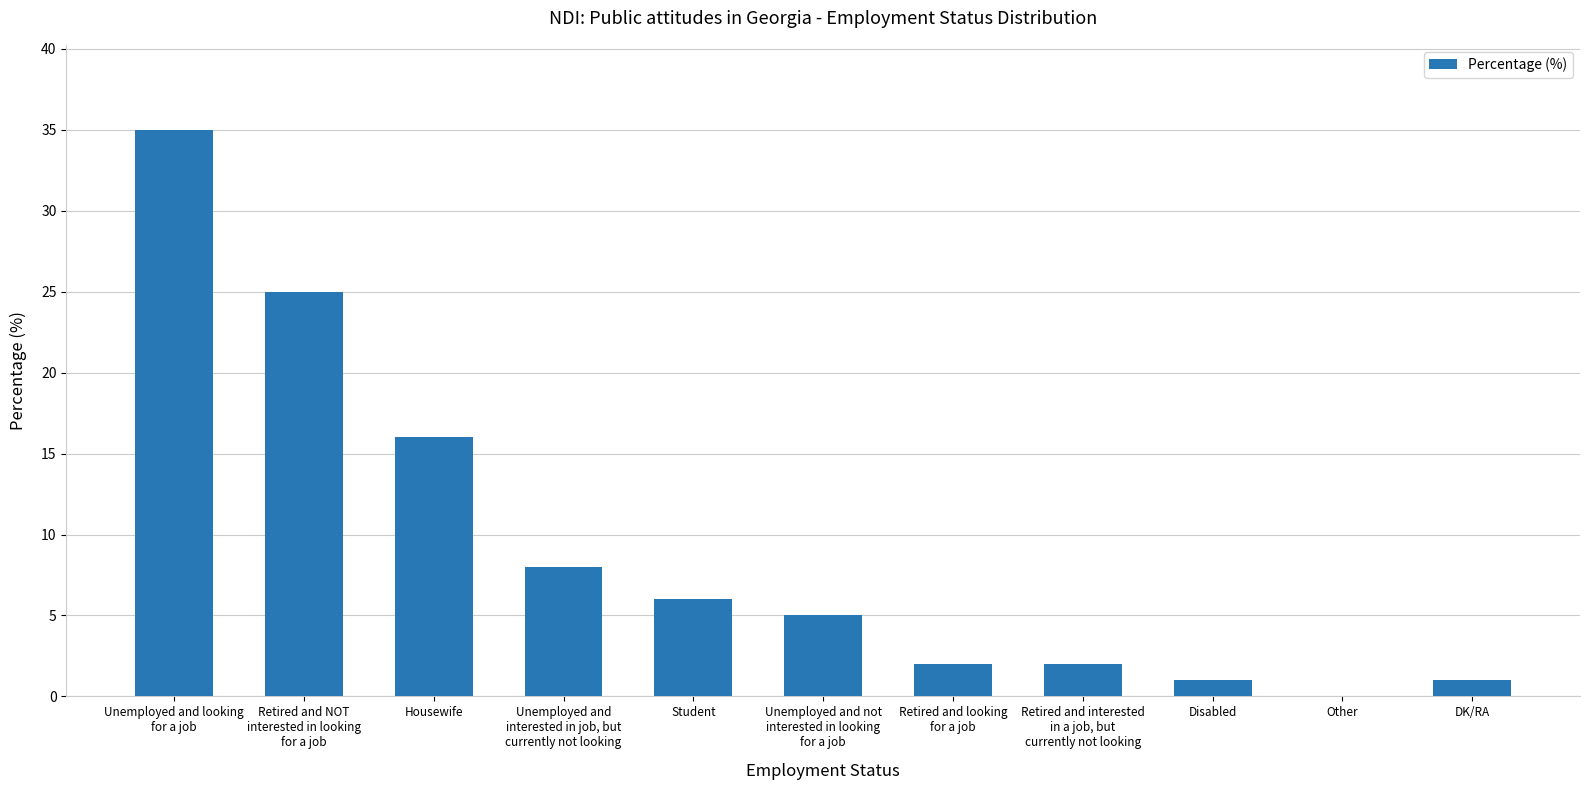

Is it true that the value at Retired and NOT
interested in looking
for a job is 14?

False